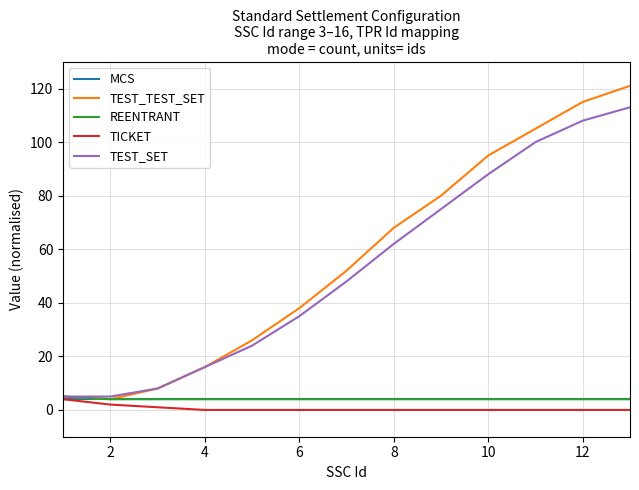

Which series has the widest spread of values?

TEST_TEST_SET